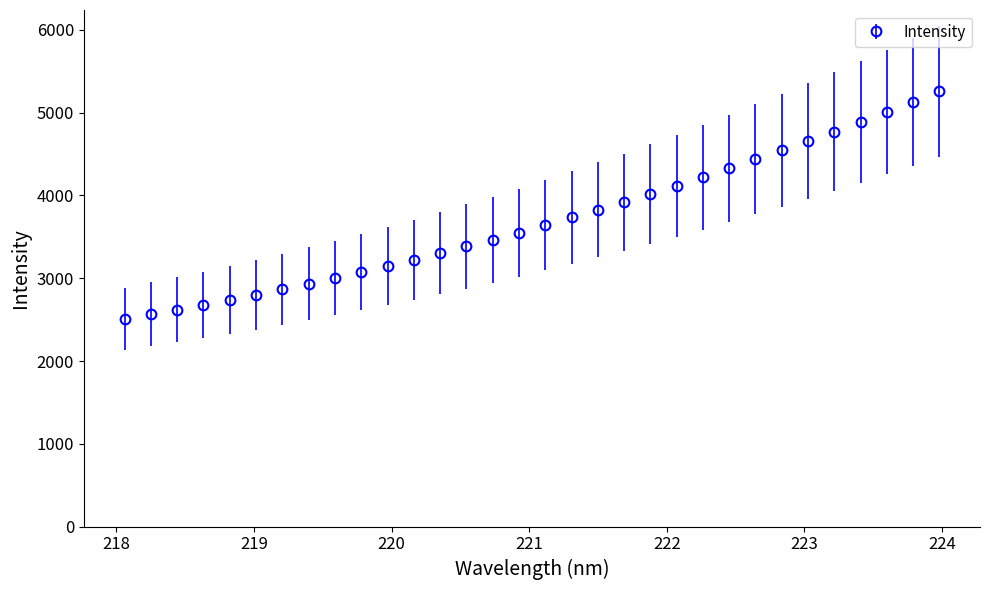

What is the maximum value shown in the chart?

5256.8